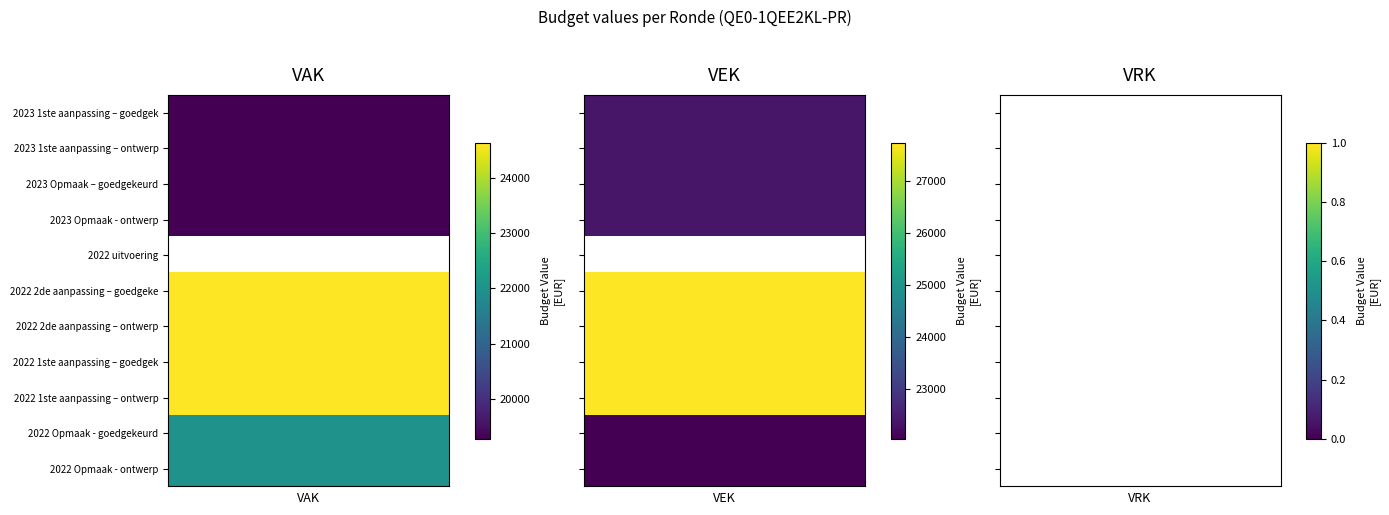

What is the average value of the VAK series?

19977